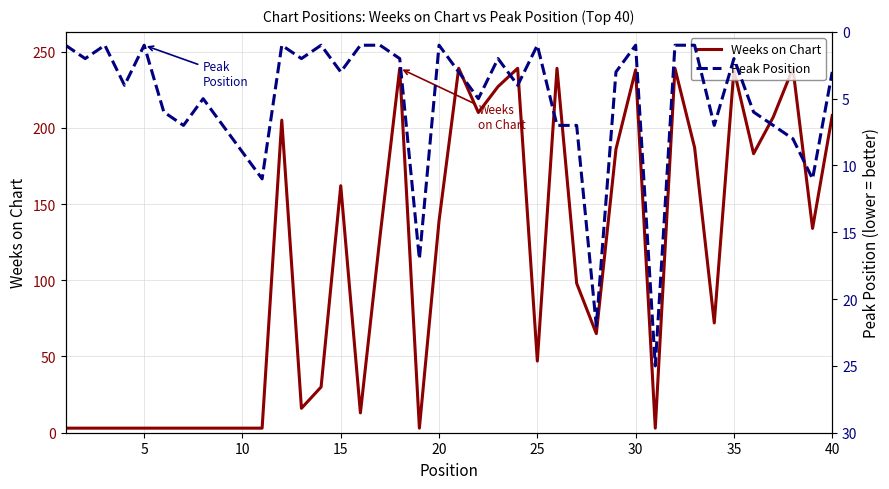

Which series has the largest total across all categories?

Weeks on Chart